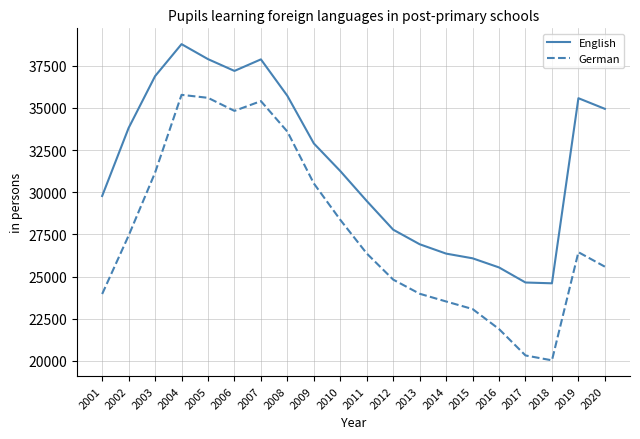

True or false: English has a value of 33810 at 2002.

True